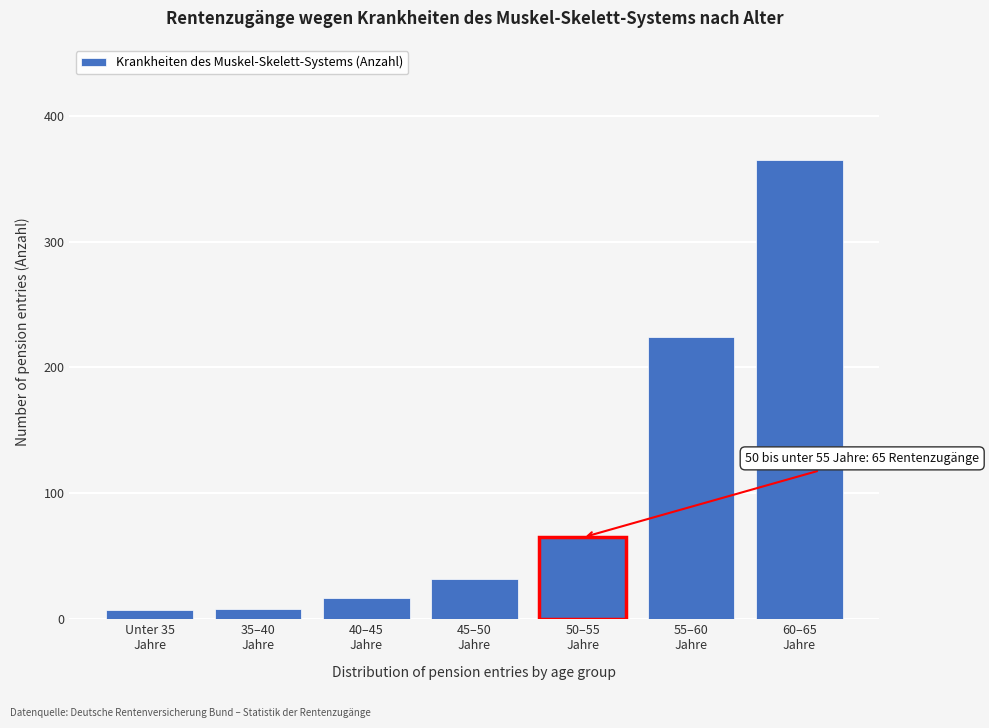

What is the sum of all values?

718